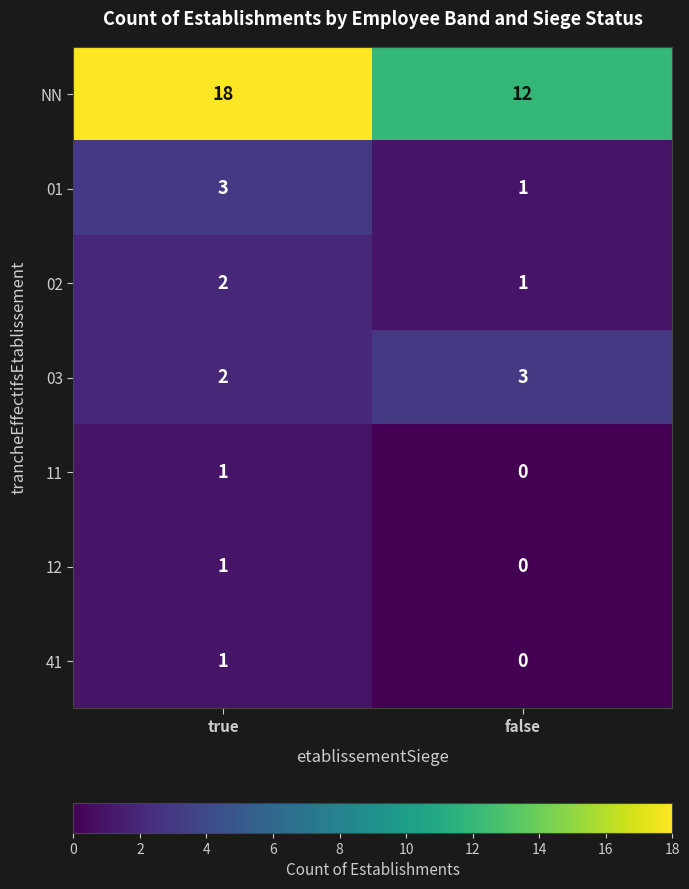

Which series has the widest spread of values?

NN